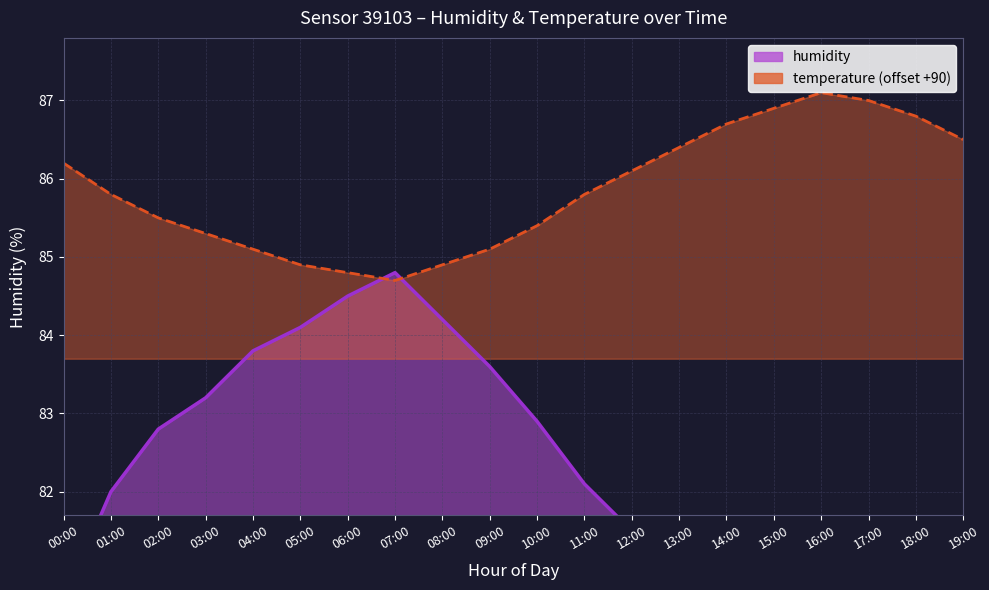

Which category has the highest value across all series?

16:00